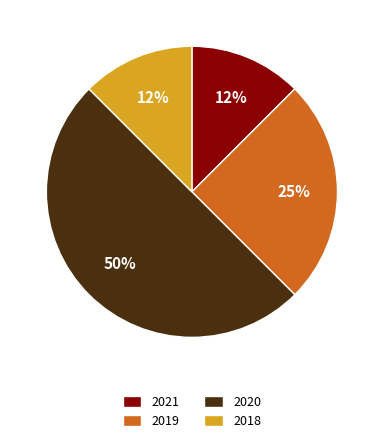

What percentage is the 2019 slice, to the nearest percent?

25%